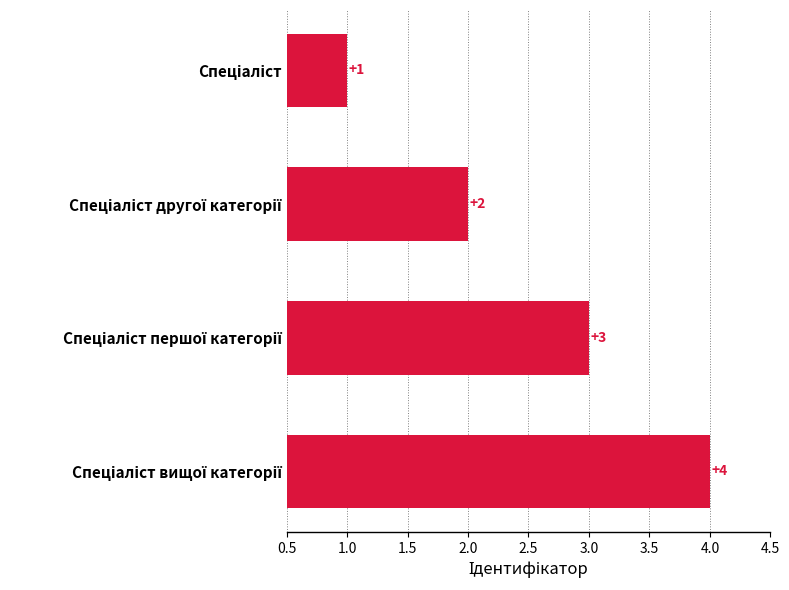

How many values are between 2 and 4?

3